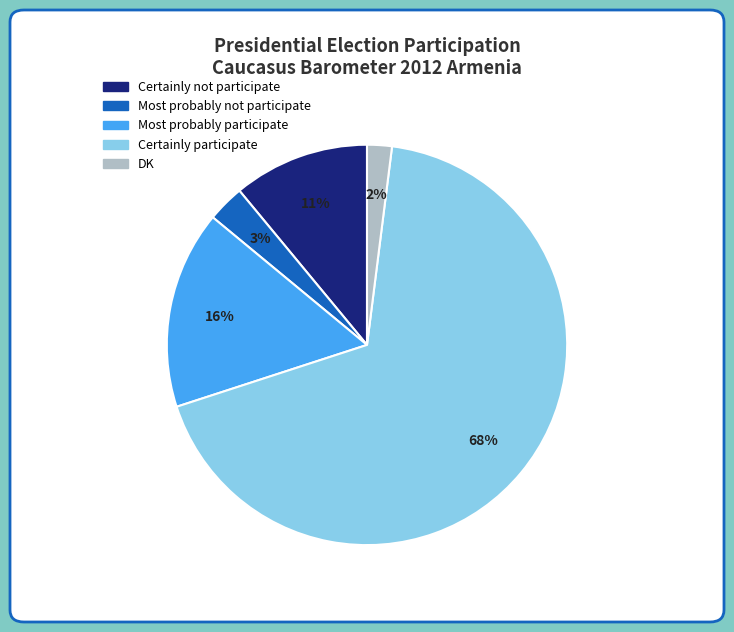

To the nearest percent, what is the difference between the largest and smallest slice percentages?

66%